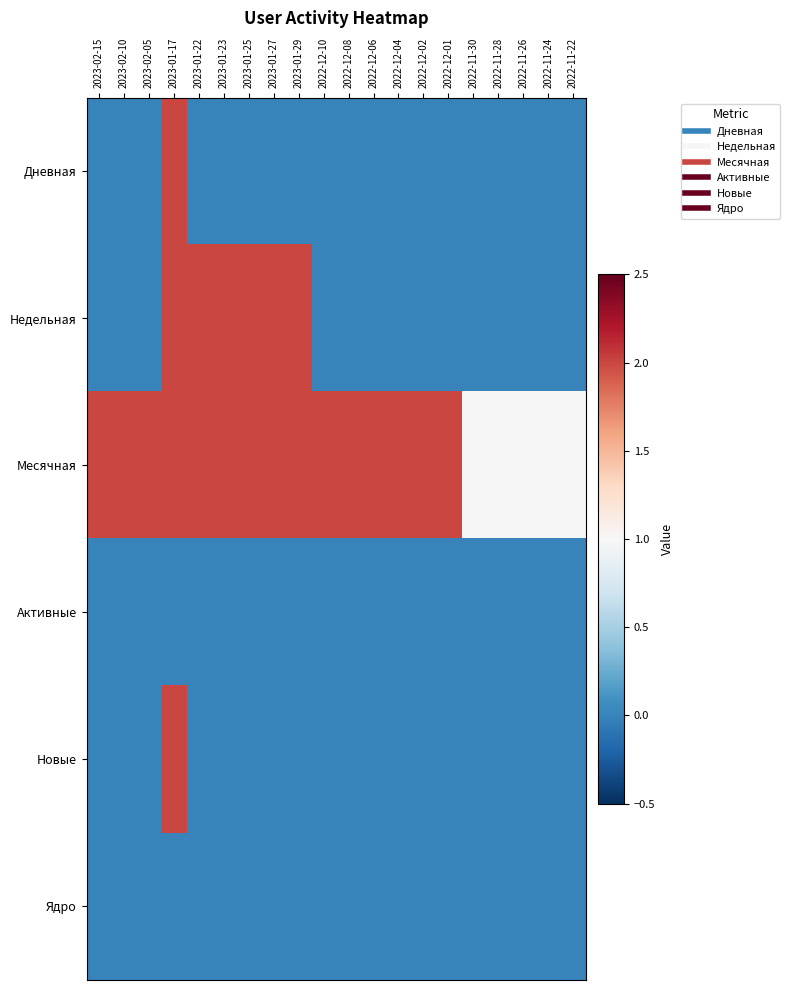

What is the spread (max minus min) of values at 2022-12-01?

2